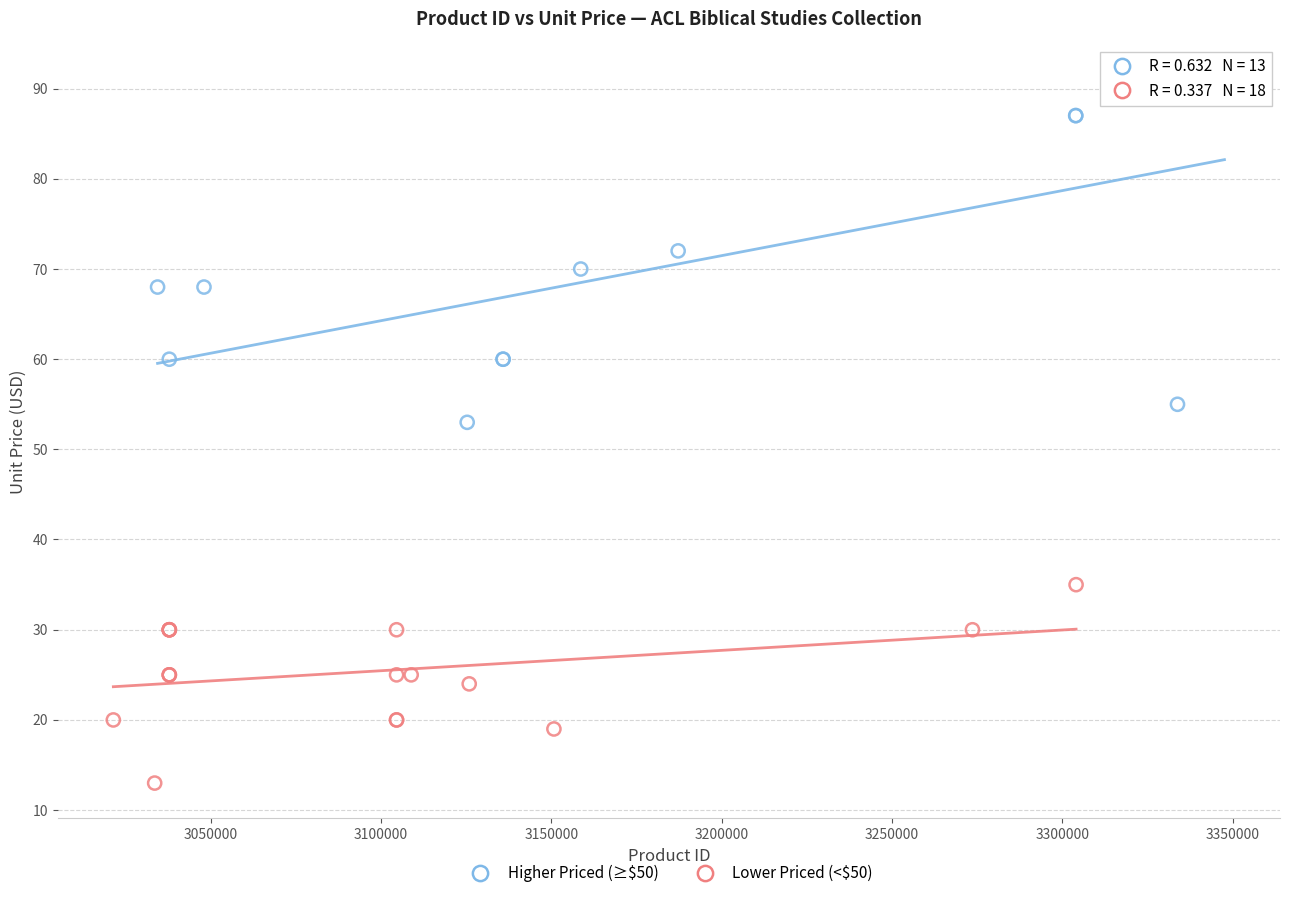

Which series has the largest Y range (max minus min)?

Higher Priced (≥$50)